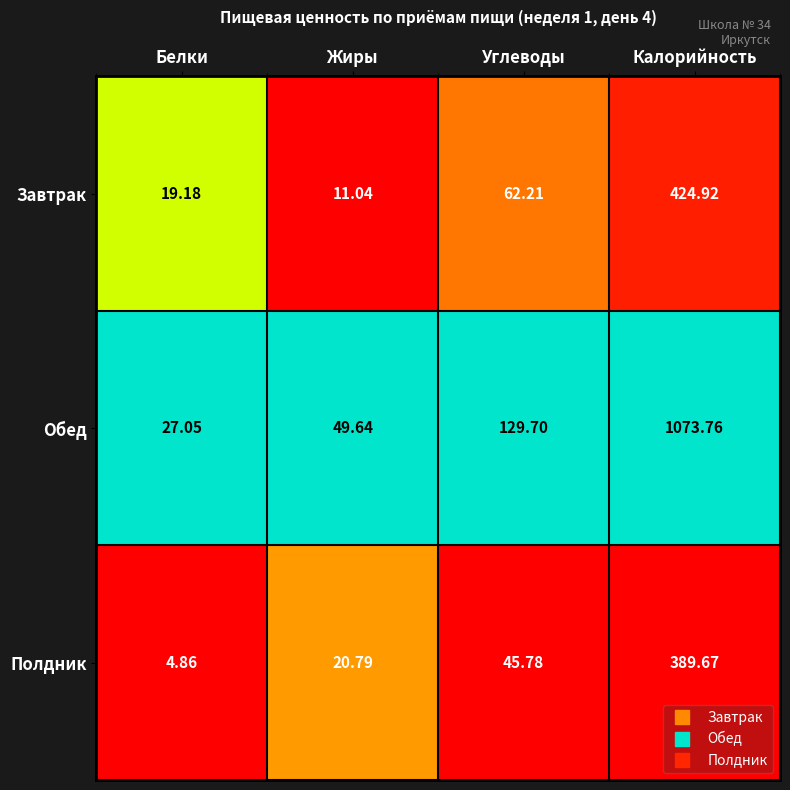

List the series in order of their peak value, highest first.

Обед, Завтрак, Полдник